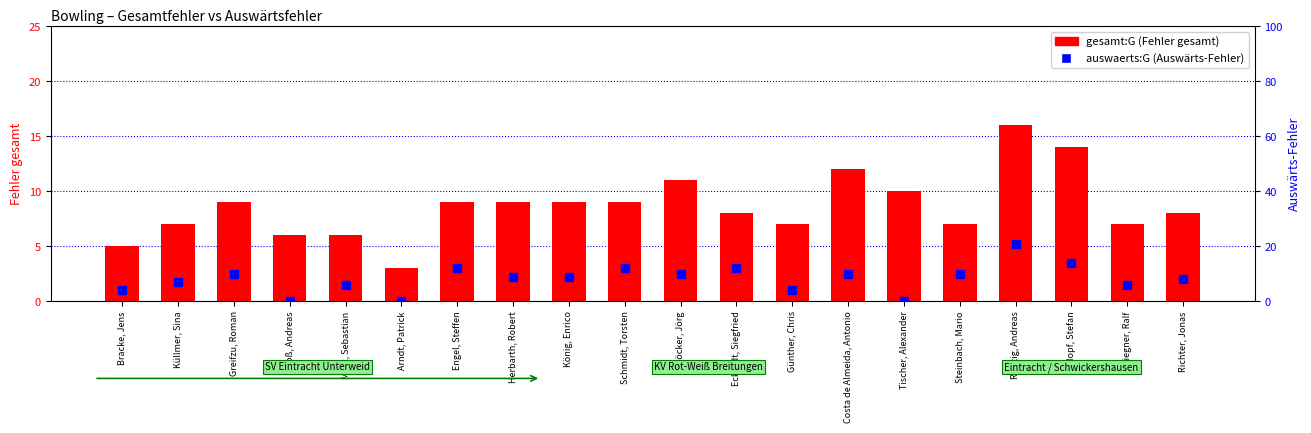

The auswaerts:G (Auswärts-Fehler) series shows 0 at Arndt, Patrick. True or false?

True